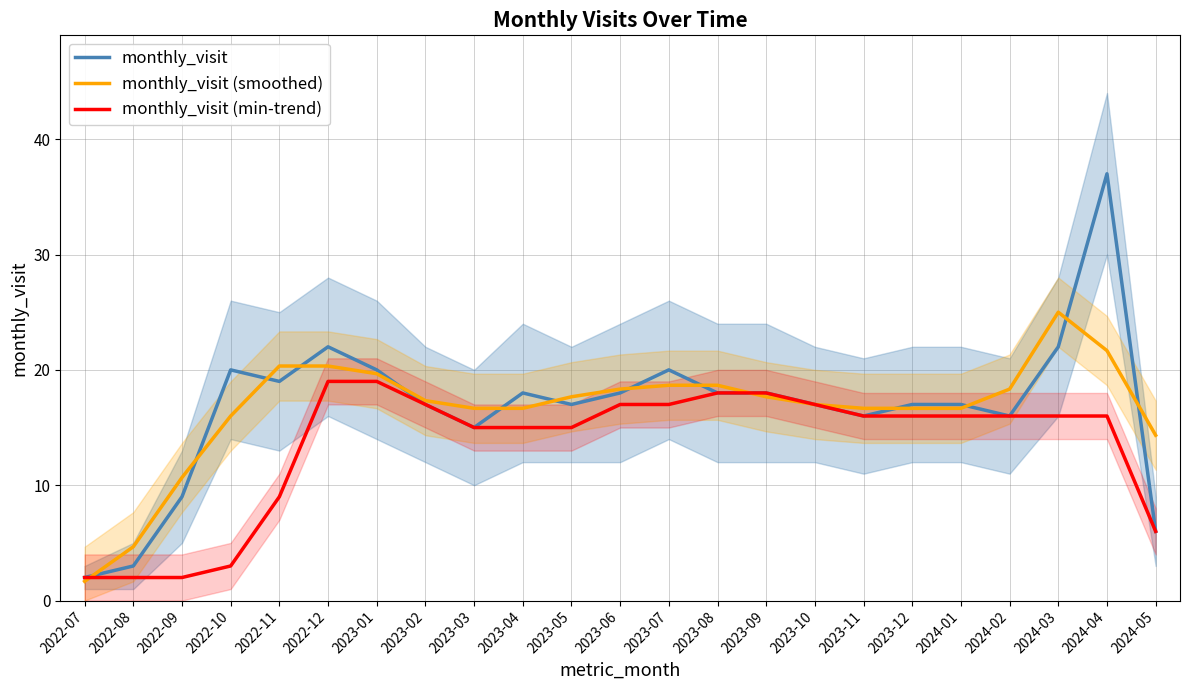

True or false: monthly_visit (min-trend) and monthly_visit (smoothed) intersect in this chart.

True